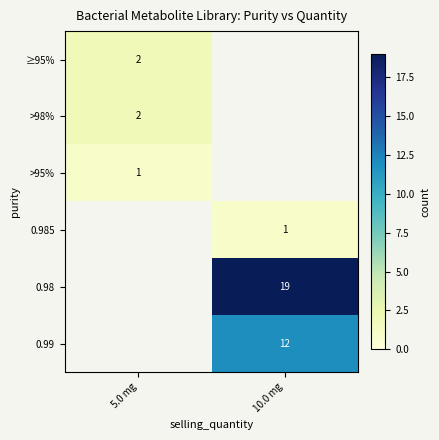

Is it true that >98% equals 3 at 5.0 mg?

False